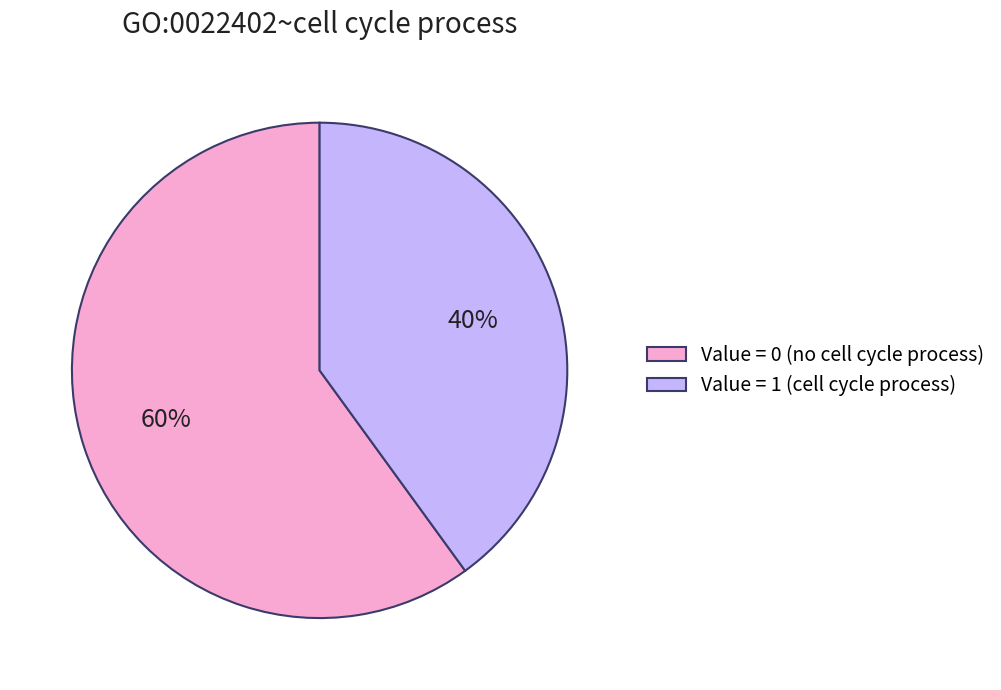

How many slices are in this pie chart?

2